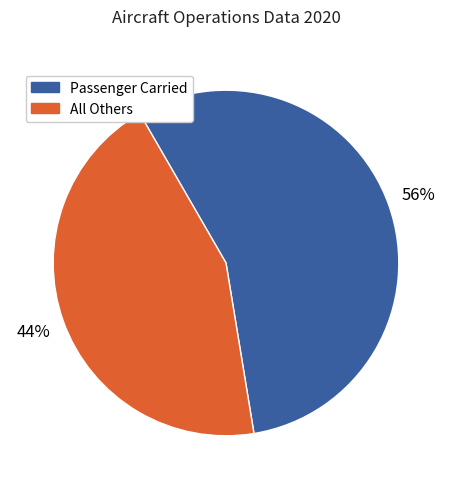

How many slices are in this pie chart?

2